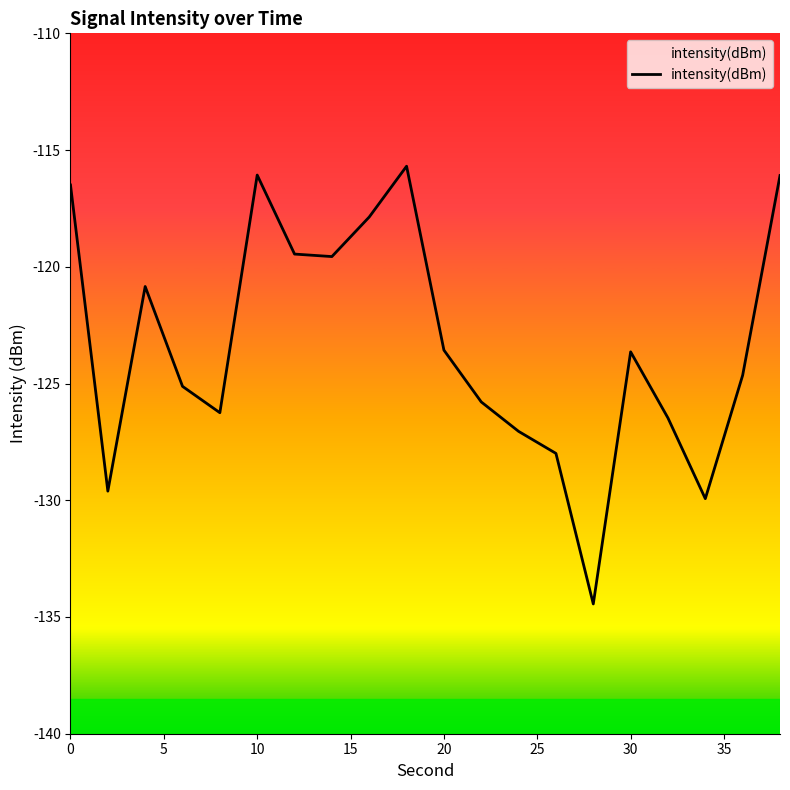

How many lines are shown in the chart?

1